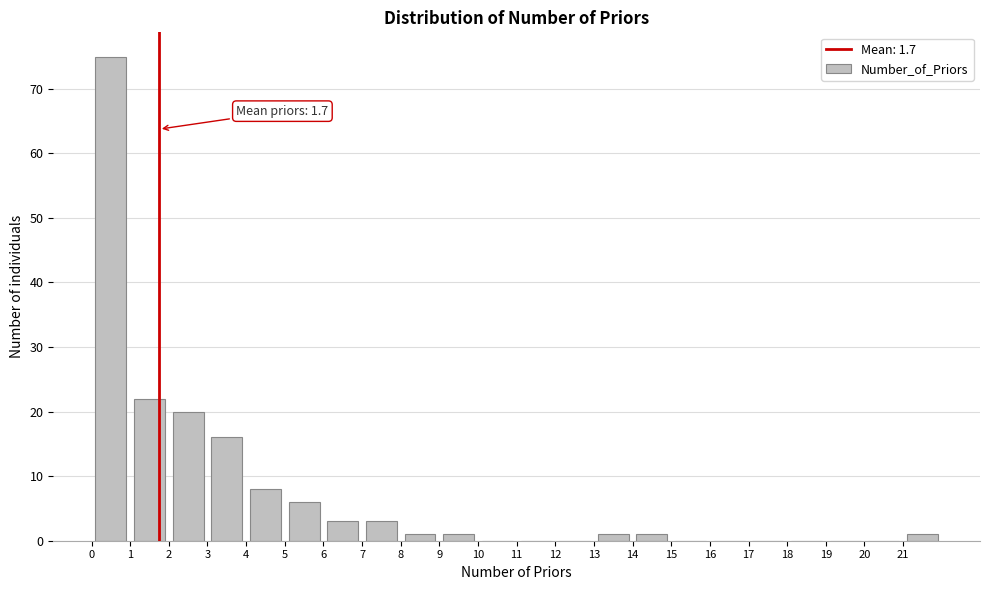

Over which range of the x-axis is the bar tallest?

0 to 1